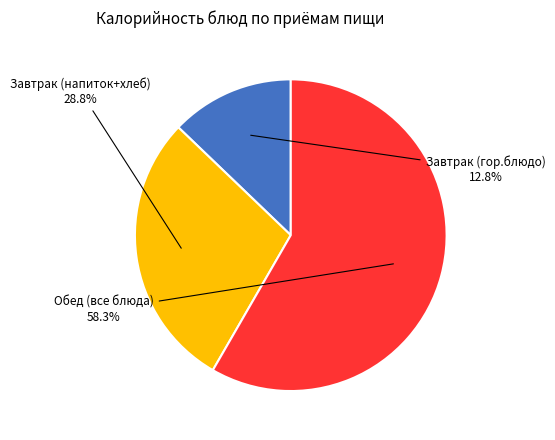

Does any single category account for the majority?

Yes